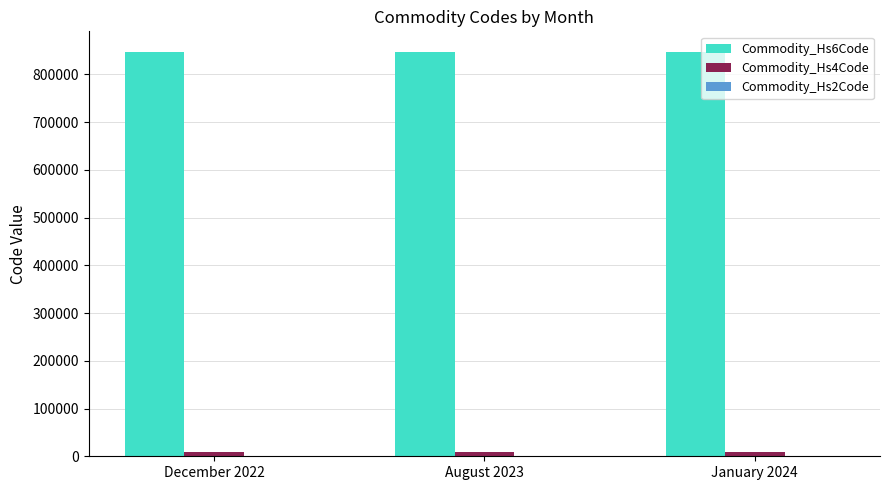

The value of Commodity_Hs6Code at January 2024 is 1184303. True or false?

False